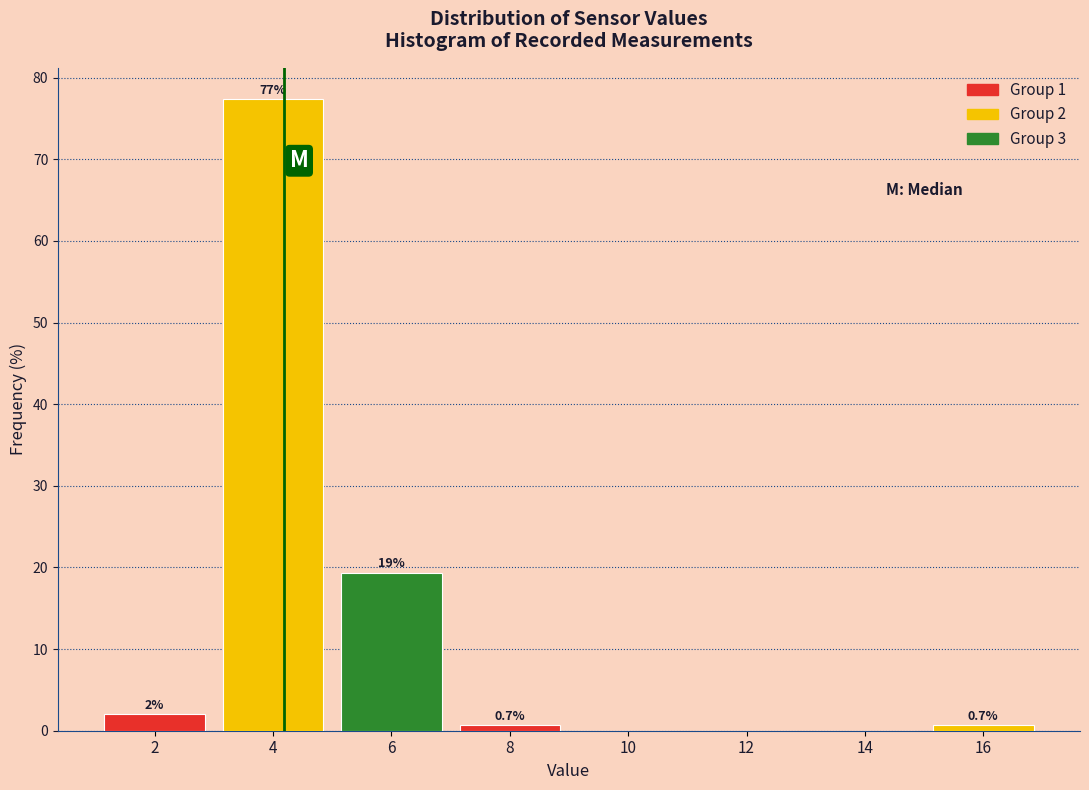

Reading left to right, extract all data points from this chart.

2=2.0	4=77.3	6=19.3	8=0.7	10=0.0	12=0.0	14=0.0	16=0.7